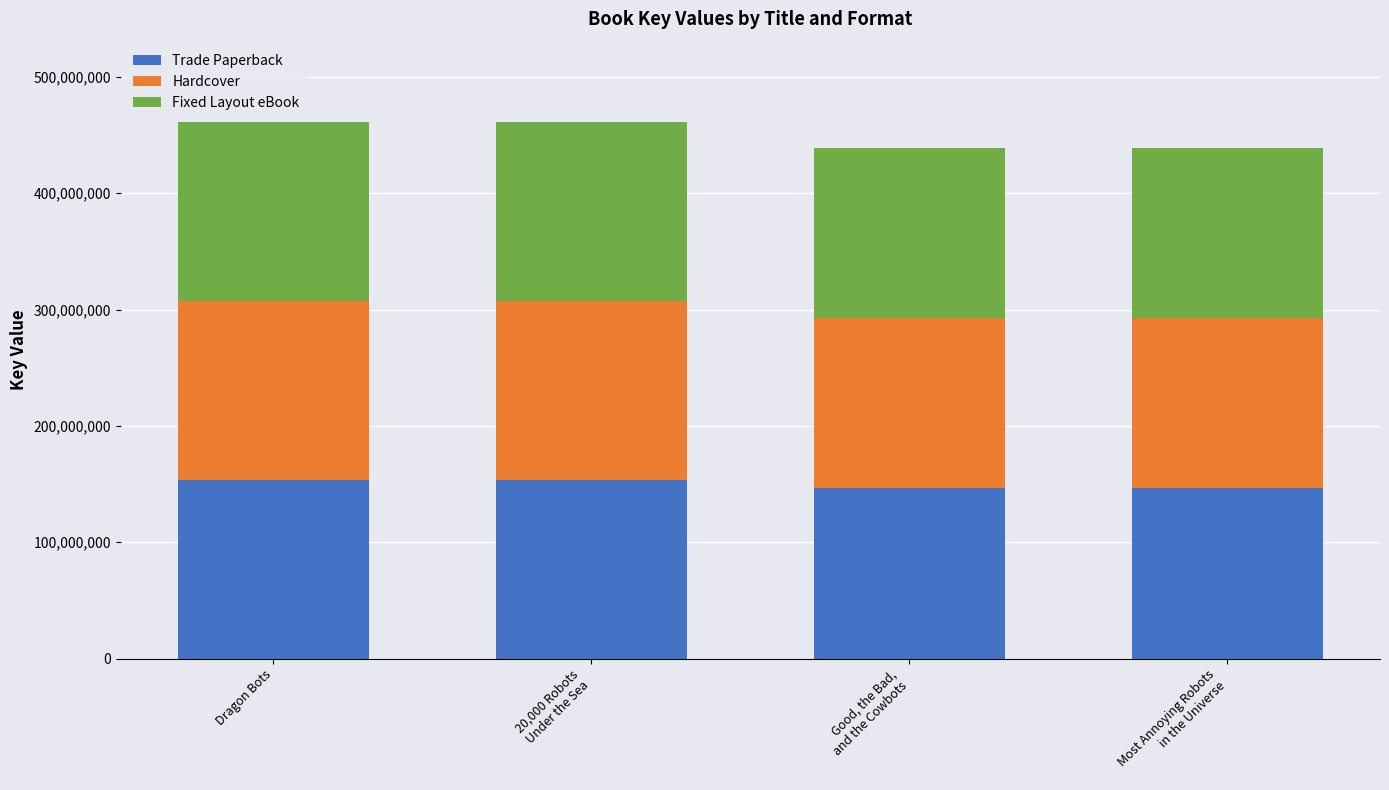

The Trade Paperback series shows 153698432 at Dragon Bots. True or false?

True